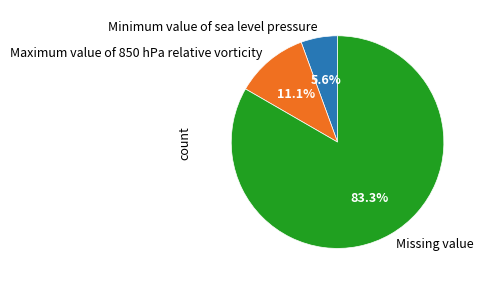

Between Maximum value of 850 hPa relative vorticity and Minimum value of sea level pressure, which is larger?

Maximum value of 850 hPa relative vorticity